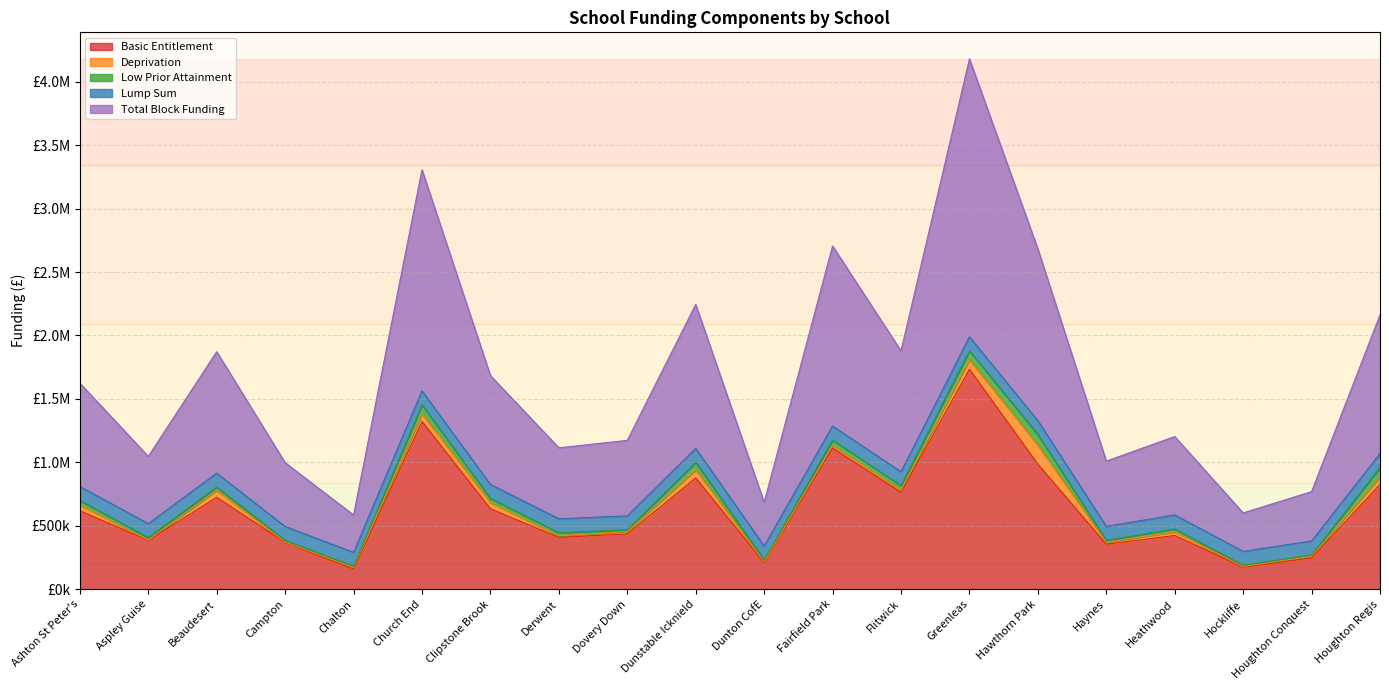

How many categories are shown in the chart?

20